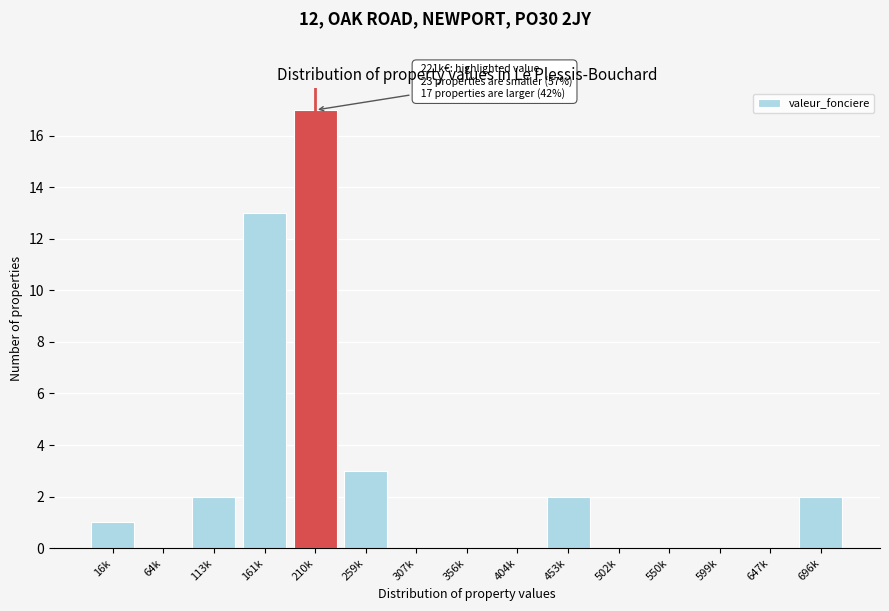

Reading left to right, transcribe all the data shown in this chart.

16k=1	64k=0	113k=2	161k=13	210k=17	259k=3	307k=0	356k=0	404k=0	453k=2	502k=0	550k=0	599k=0	647k=0	696k=2